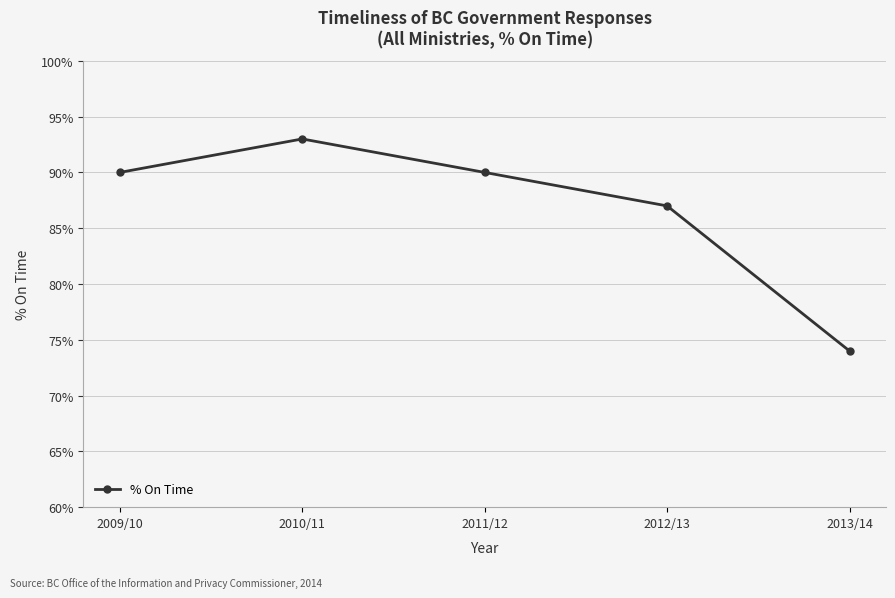

Reading right to left, what are all the values shown in this chart?

2013/14=0.7	2012/13=0.9	2011/12=0.9	2010/11=0.9	2009/10=0.9